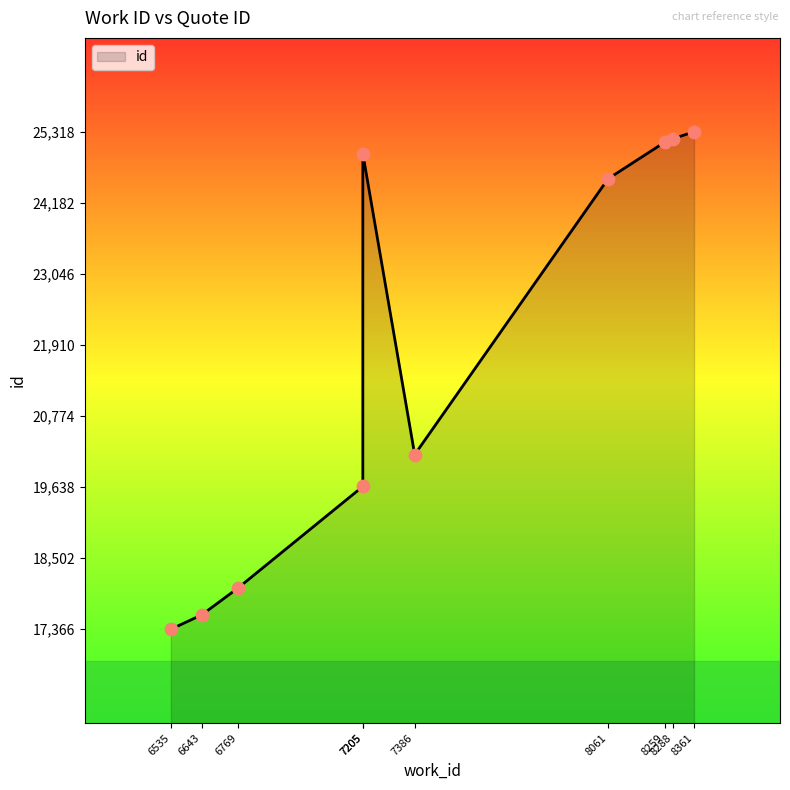

What is the ratio of the value at 6643 to the value at 7205?

0.7